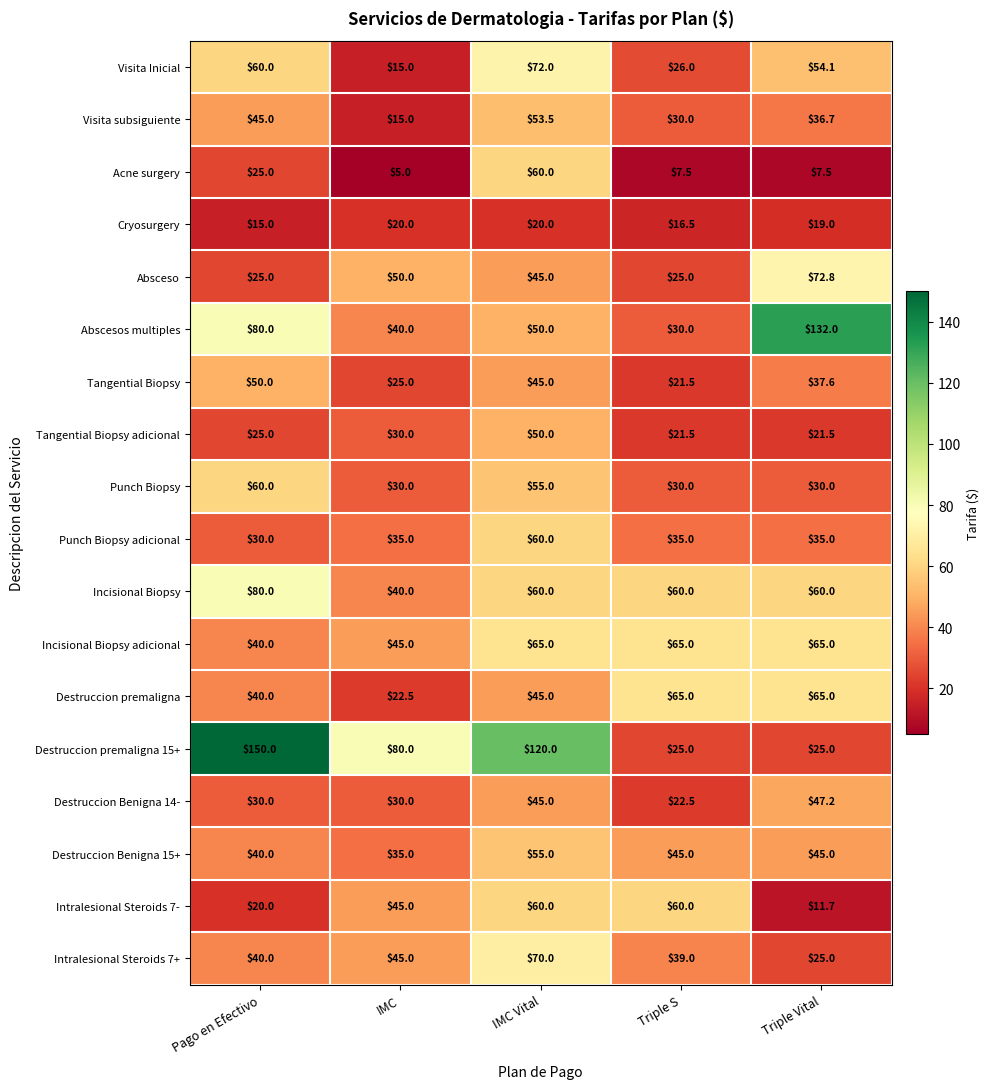

Is it true that Punch Biopsy equals 60.0 at Pago en Efectivo?

True